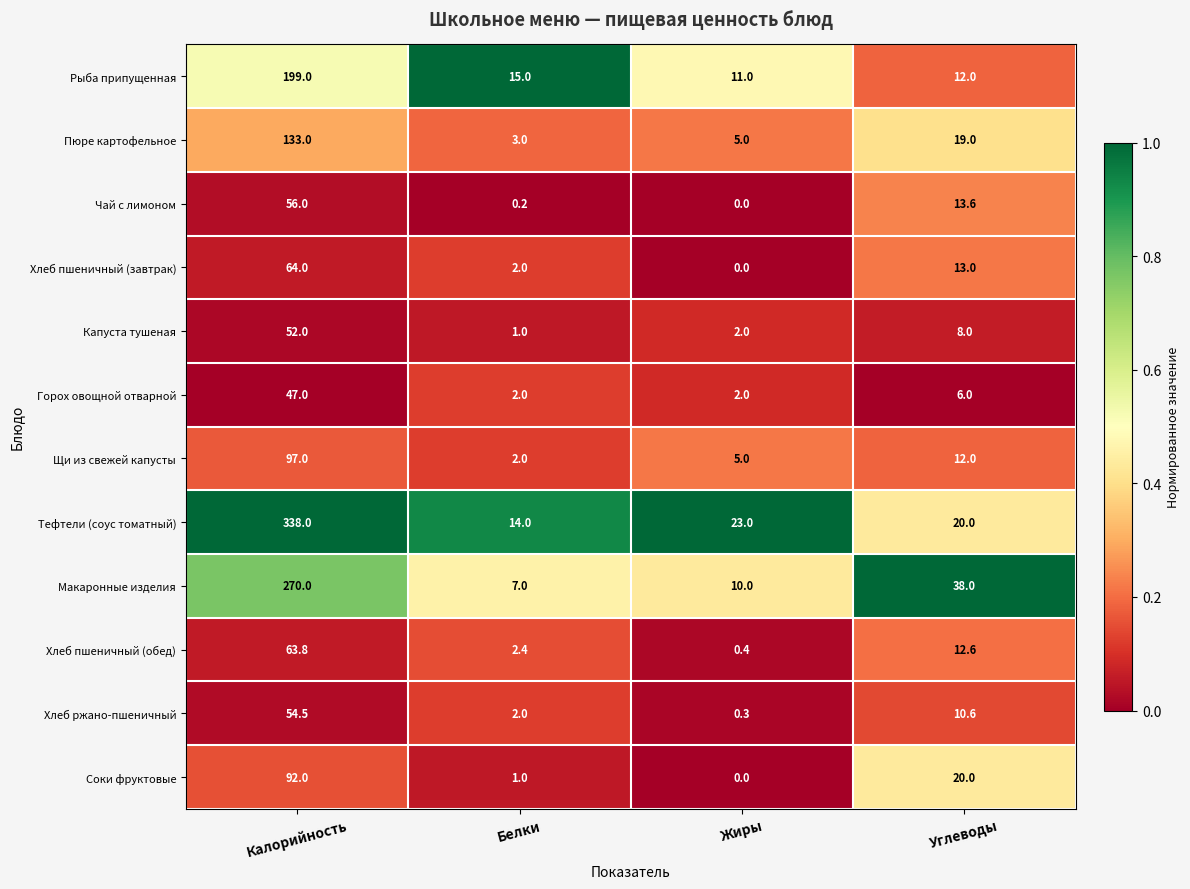

What is the difference between the maximum and minimum values in the Хлеб ржано-пшеничный series?

54.2